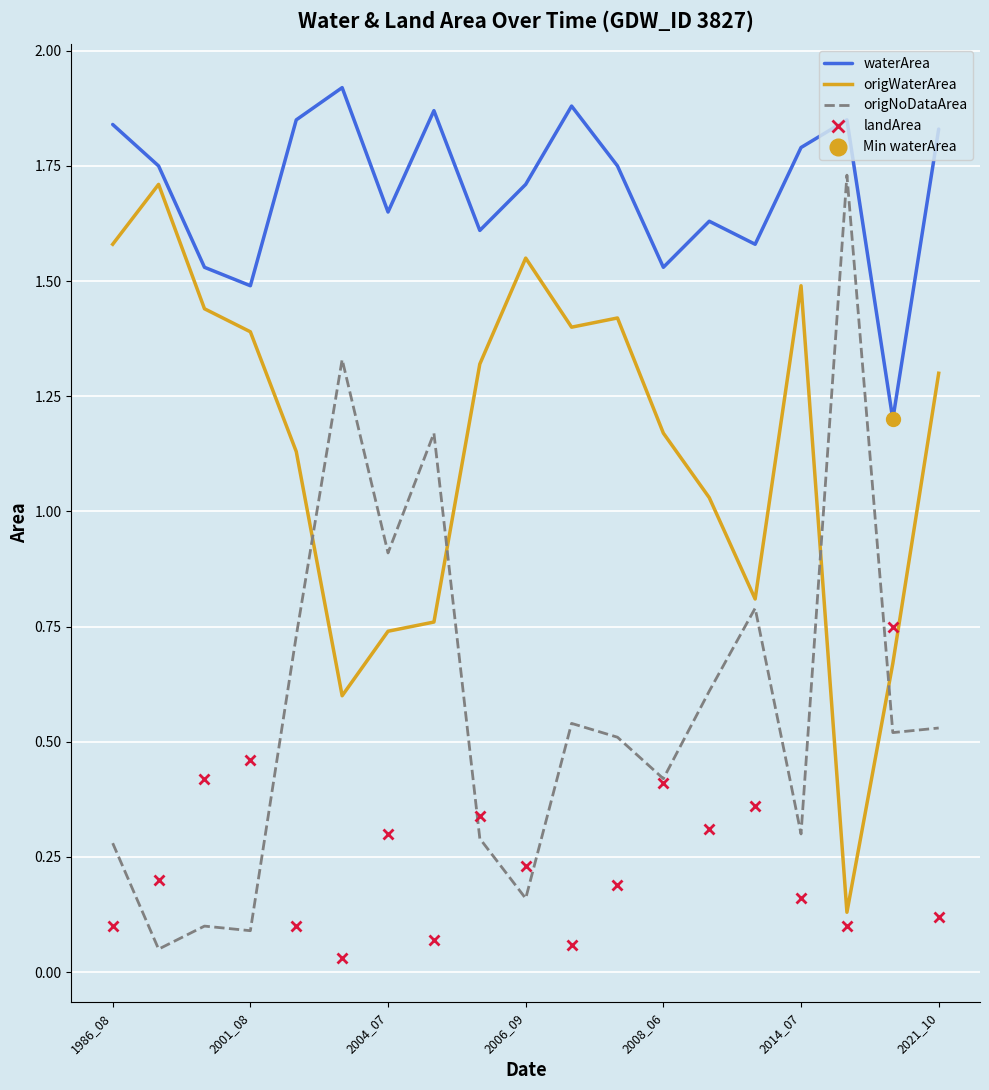

Where does the origWaterArea series first go above 1?

1986_08